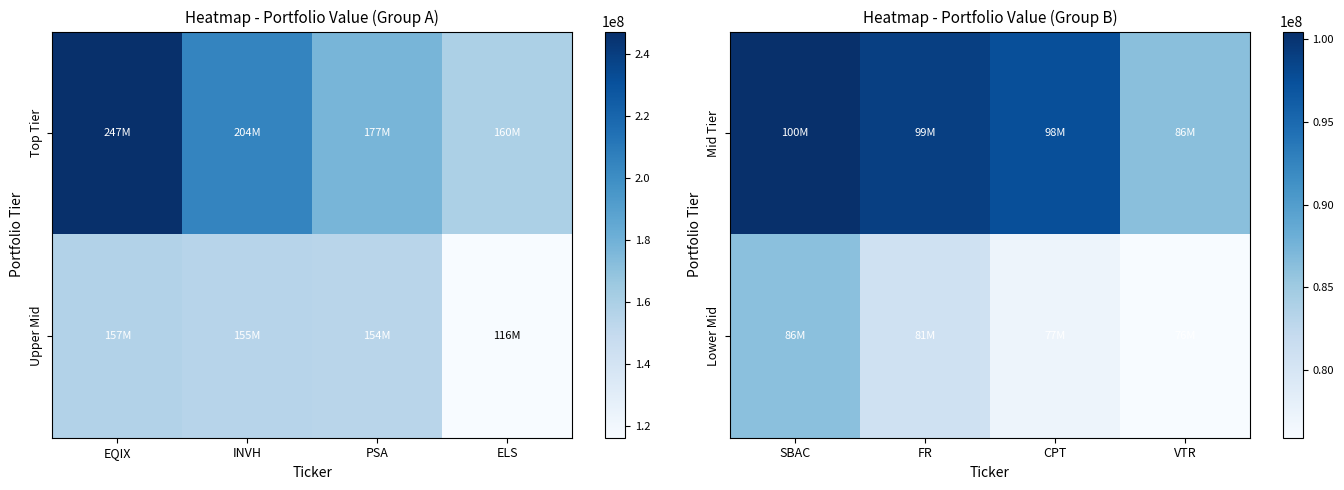

What is the average value of the Mid Tier series?

95832250